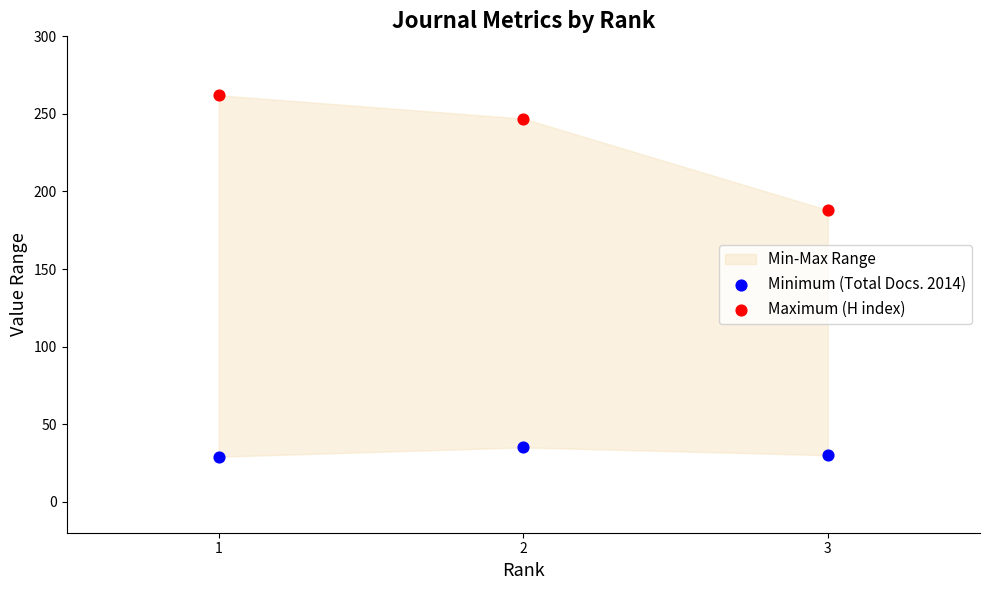

Which series has the largest total across all categories?

Maximum (H index)